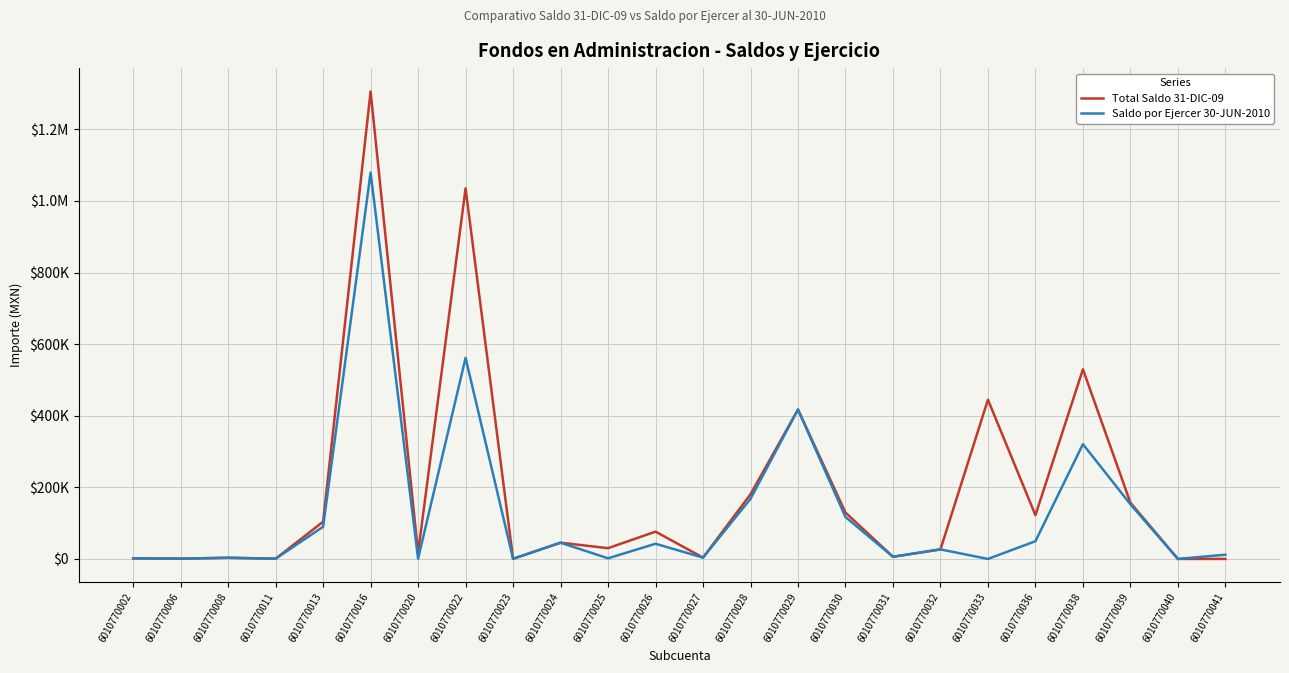

At which label is Saldo por Ejercer 30-JUN-2010 closest to 539751?

6010770022